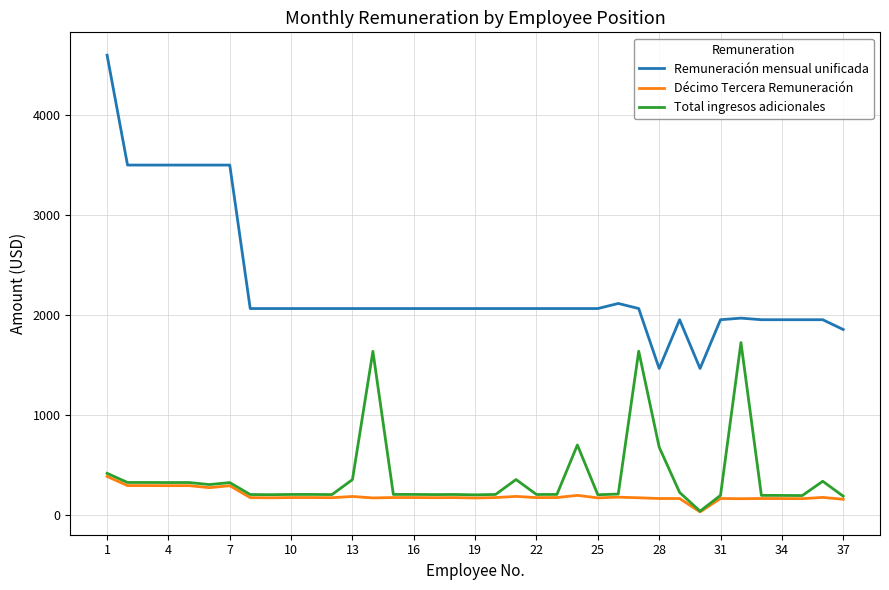

What is the difference between the second highest and second lowest values in the Remuneración mensual unificada series?

2036.0